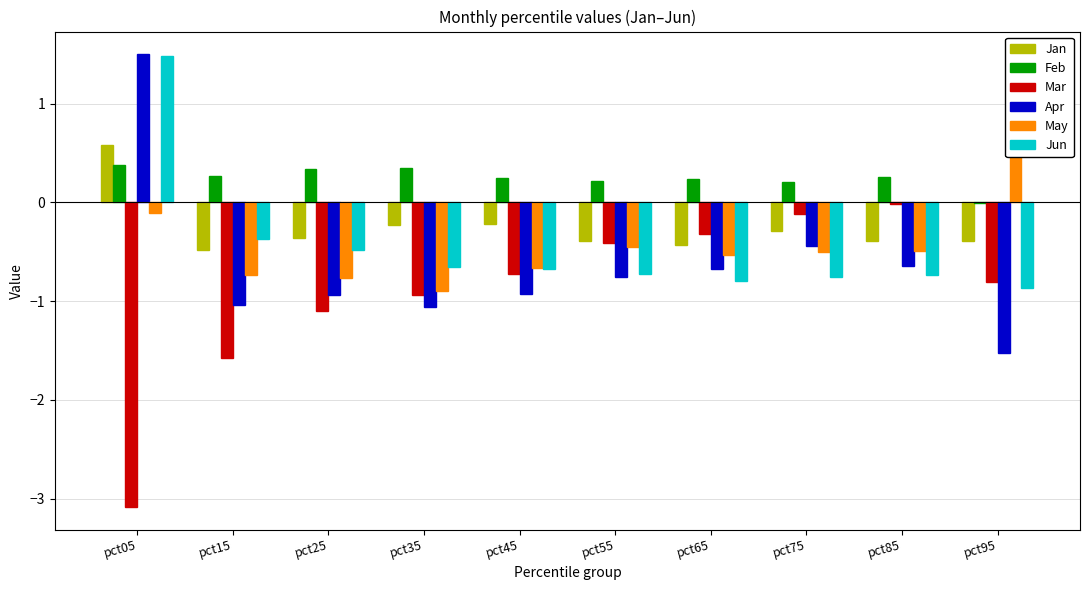

How many values in the Jun series exceed 0?

1